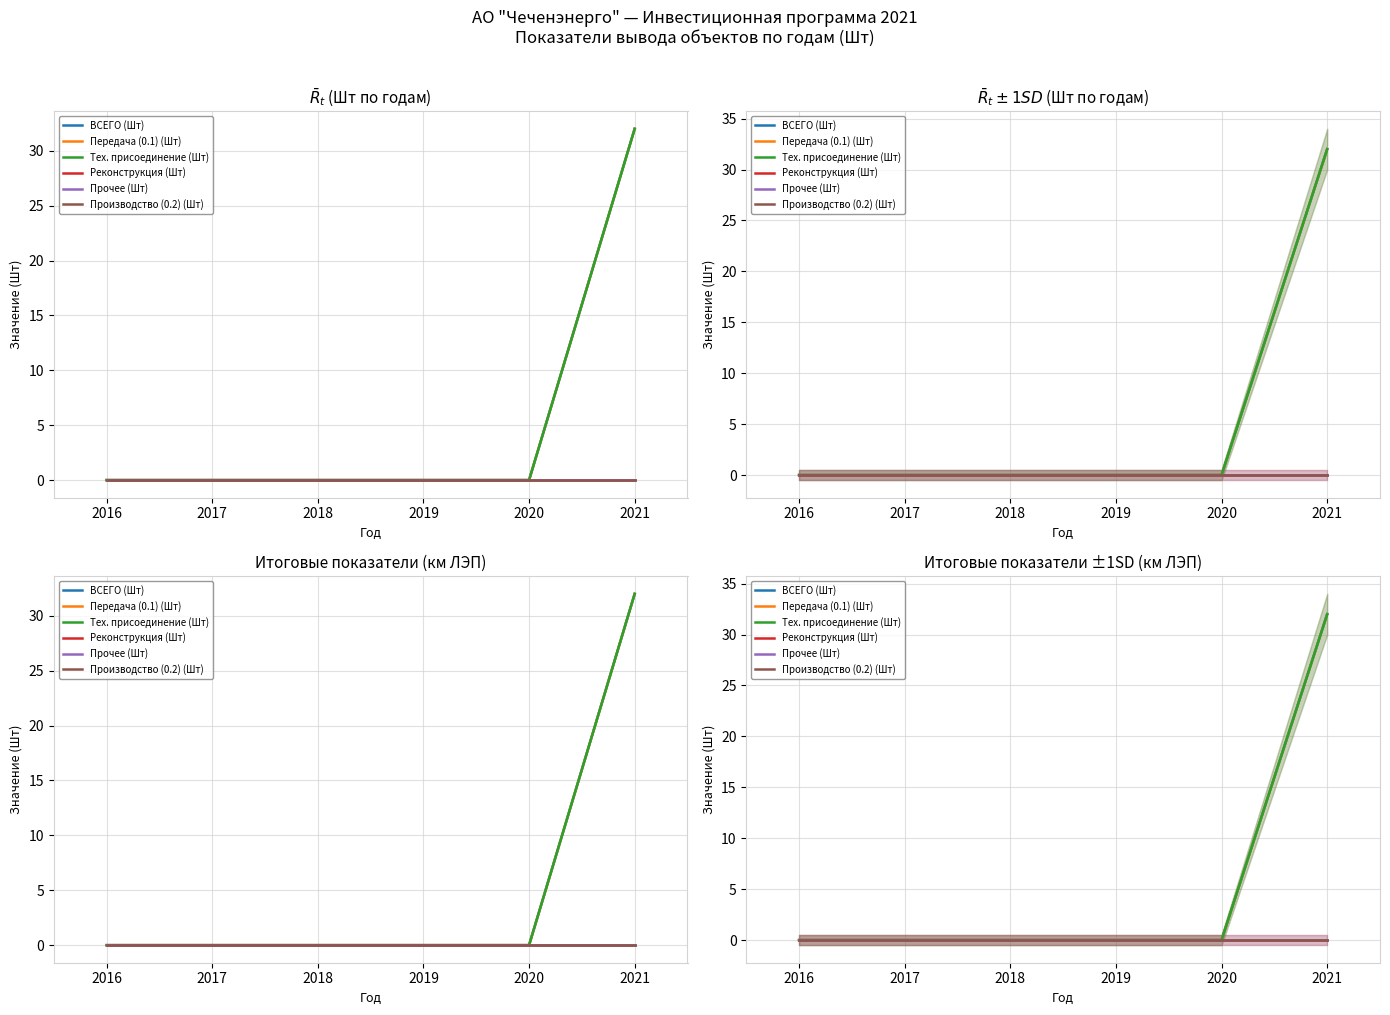

True or false: ВСЕГО (Шт) and Прочее (Шт) cross at least once.

False